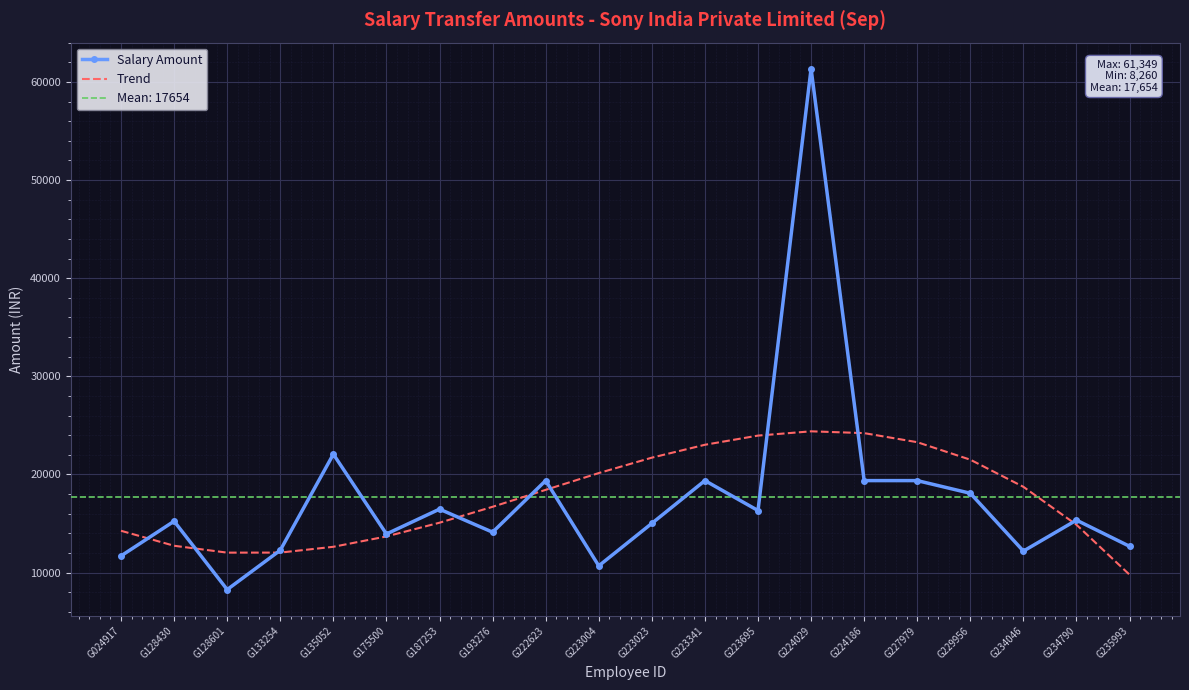

At which label does Trend first exceed 18424?

G222623